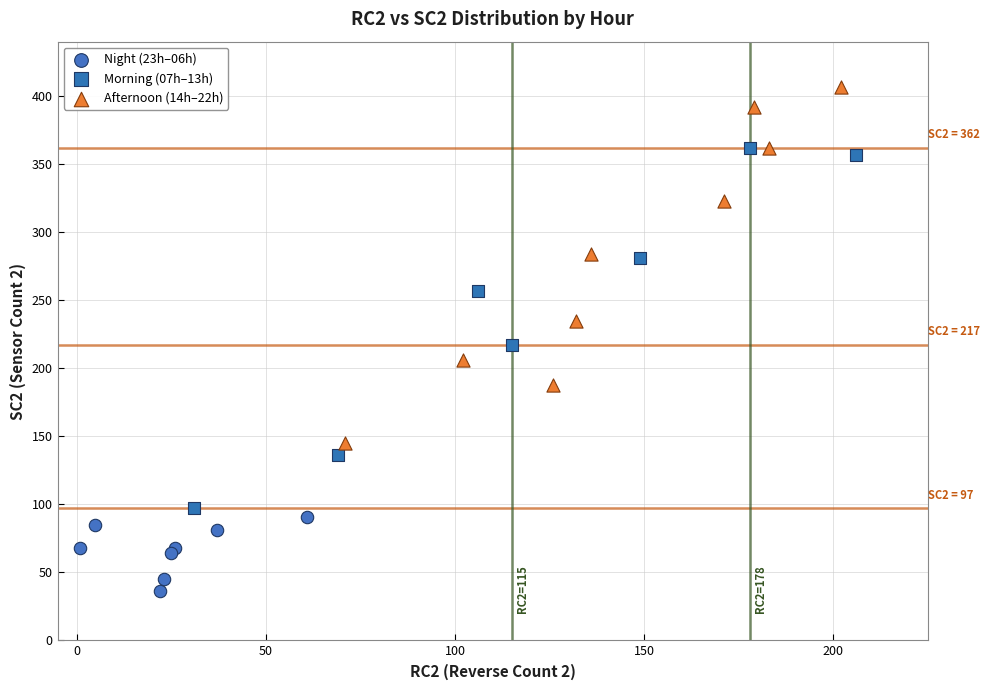

Which series contains the lowest Y value?

Night (23h–06h)